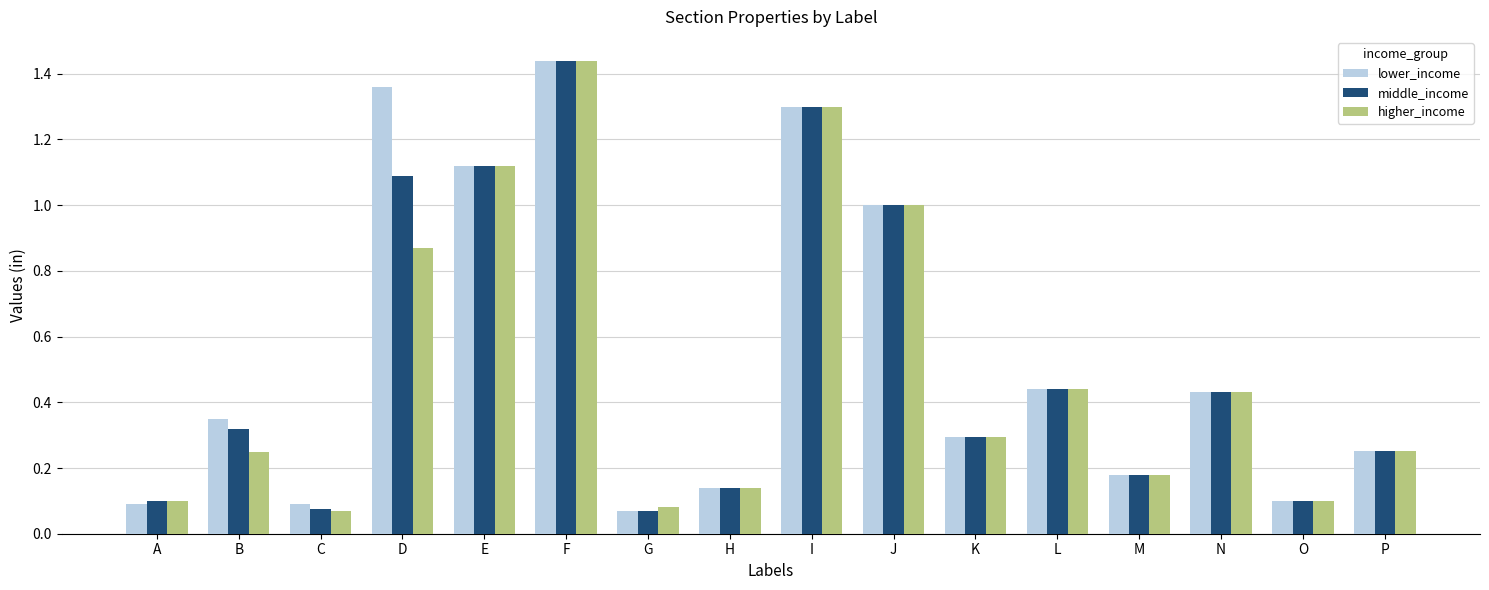

How many data points does each series have?

16